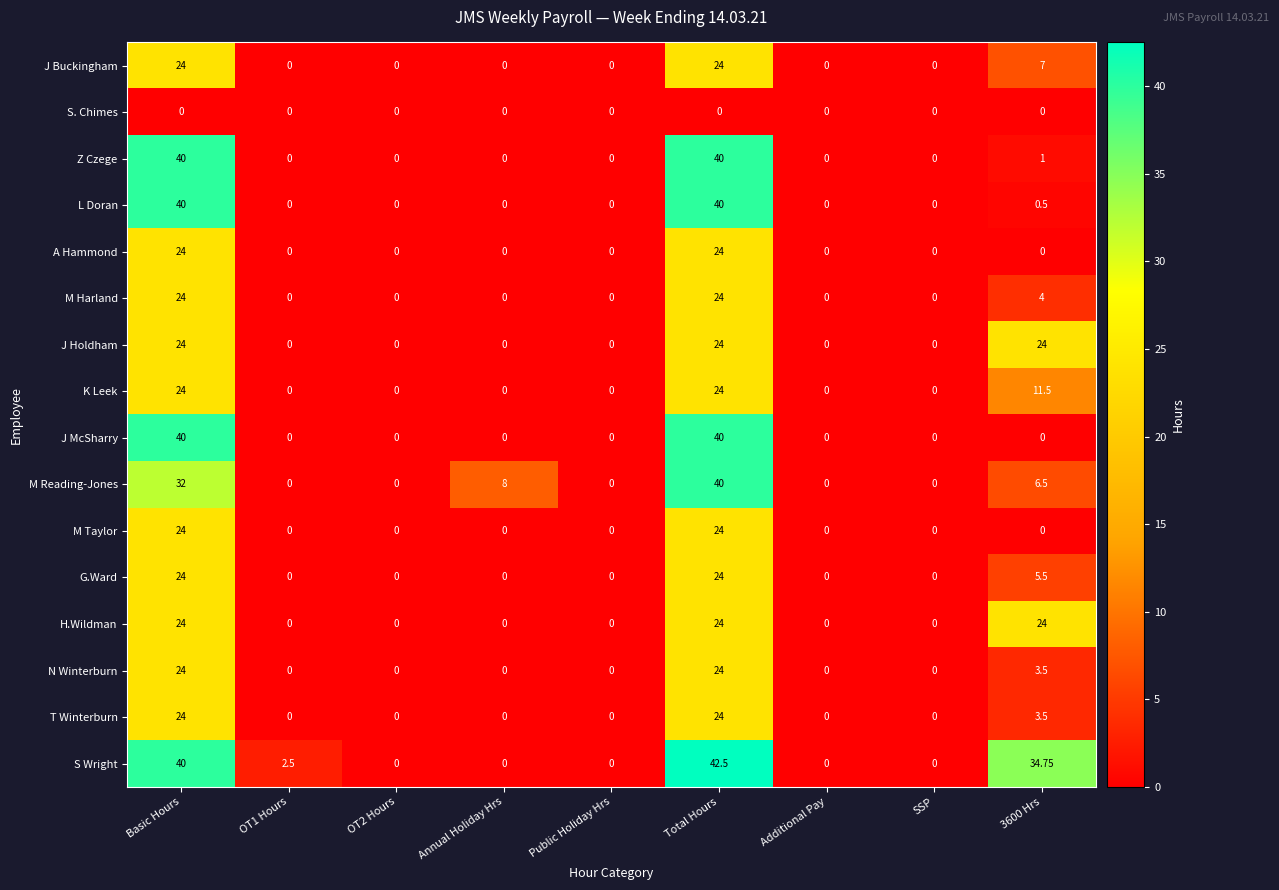

At which category is the sum across all series the highest?

Total Hours